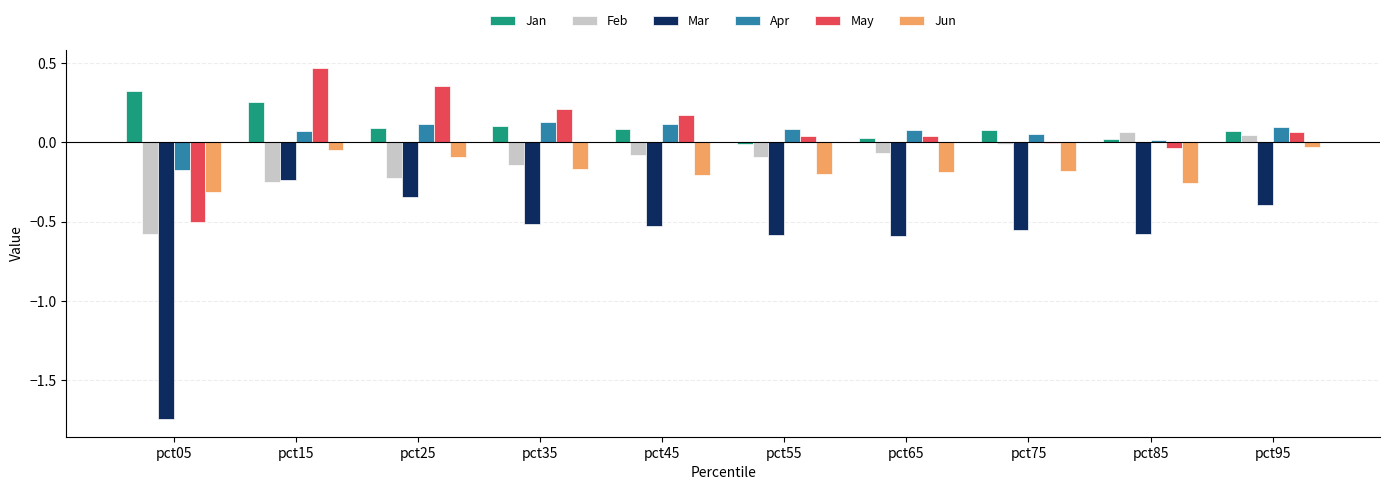

How many distinct data groups are displayed?

6